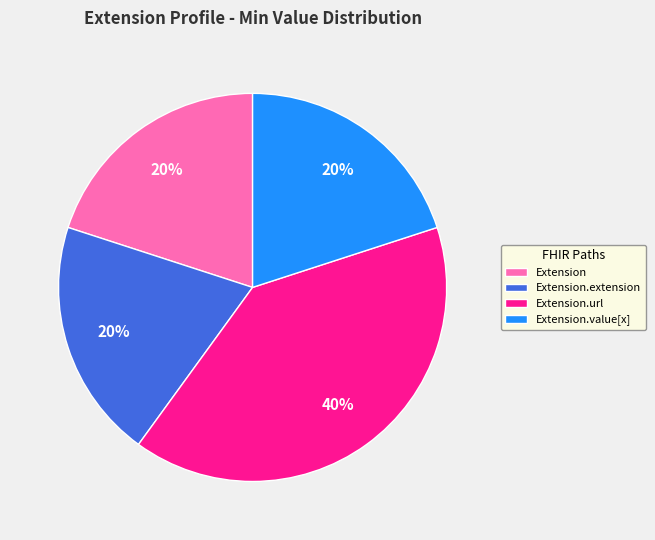

Do Extension.url and Extension.extension together represent more than half of the pie?

Yes